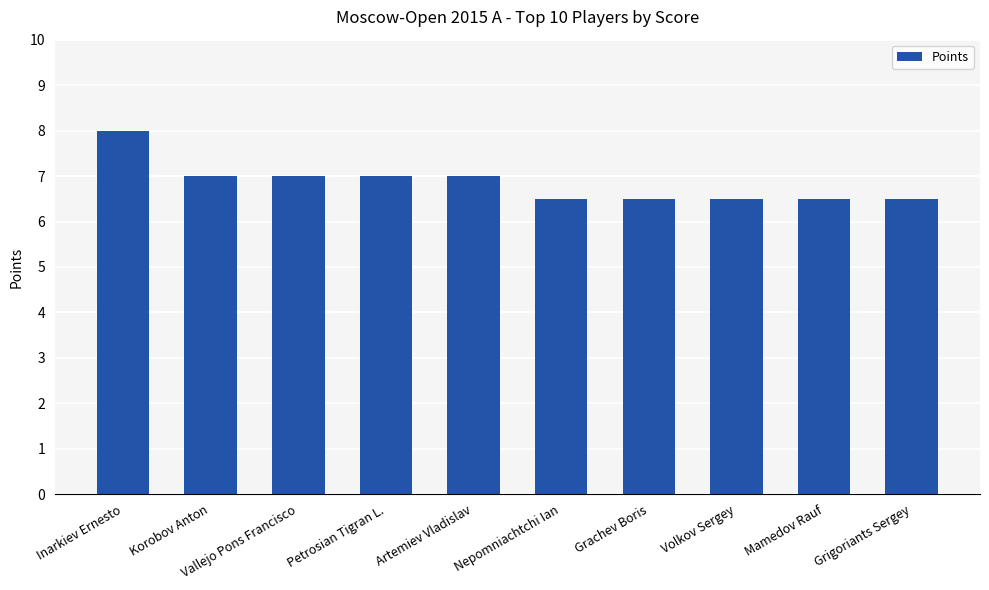

What is the change in value from Petrosian Tigran L. to Grachev Boris?

-0.5